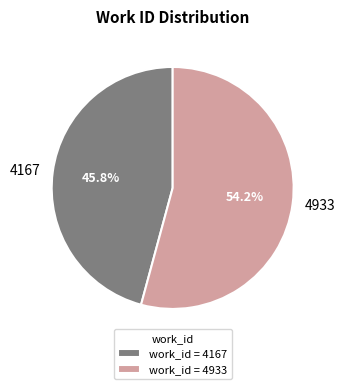

Which category has the biggest portion of the pie?

4933